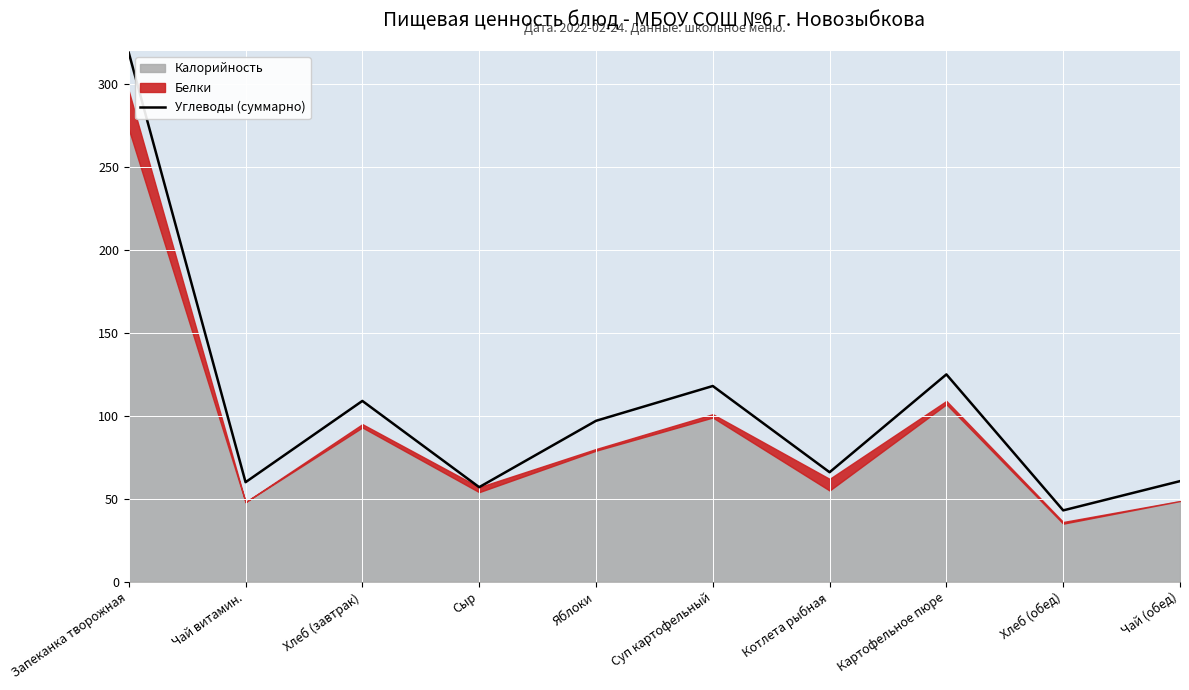

How many categories are shown in the chart?

10